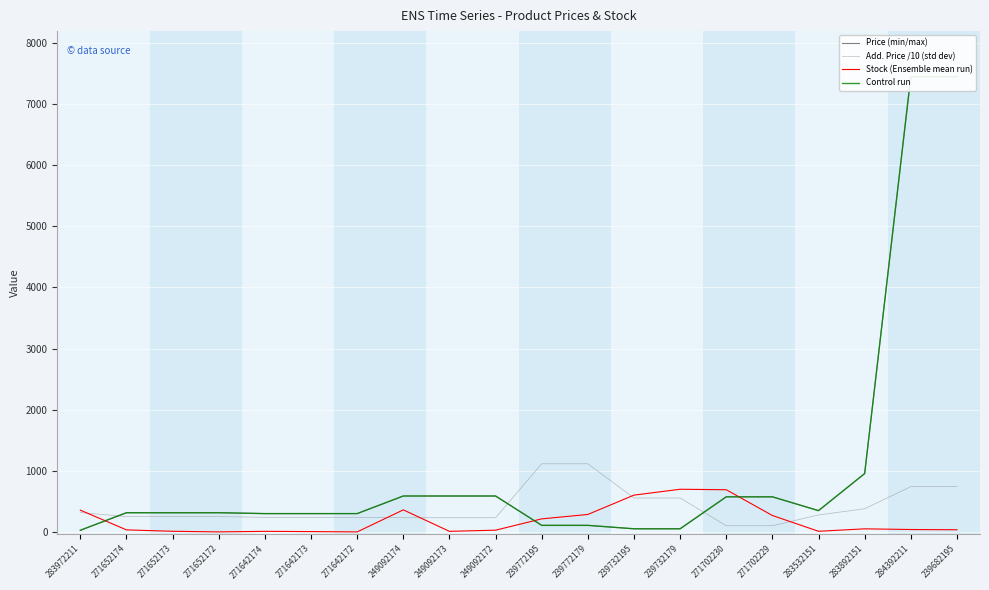

What is the difference between the highest and lowest values at 249092173?

577.6